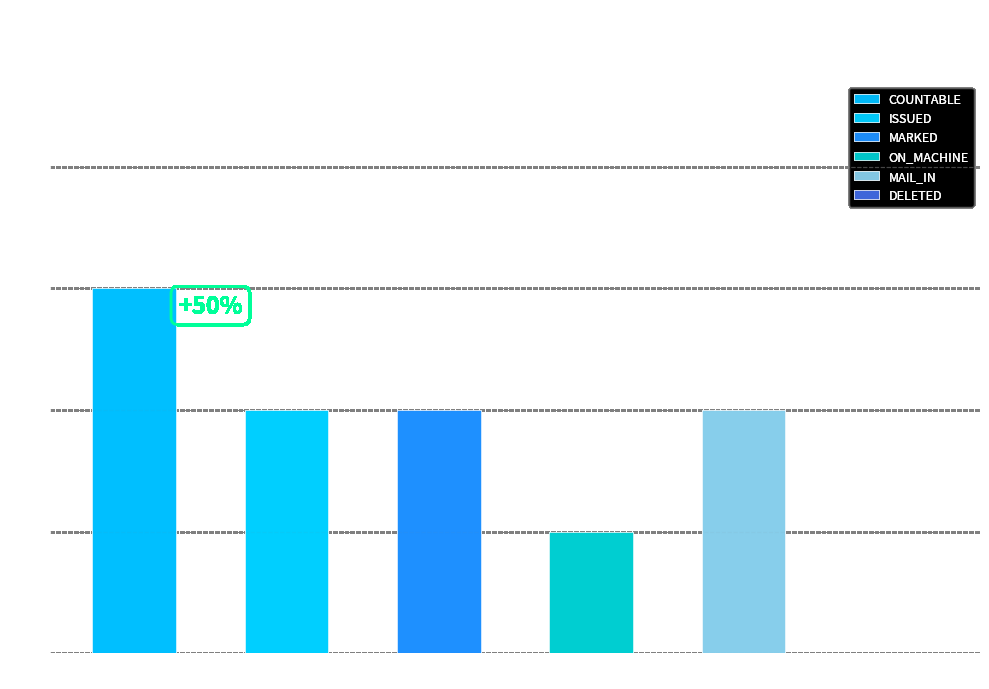

The ON_MACHINE series shows 1 at 04-Feb. True or false?

True